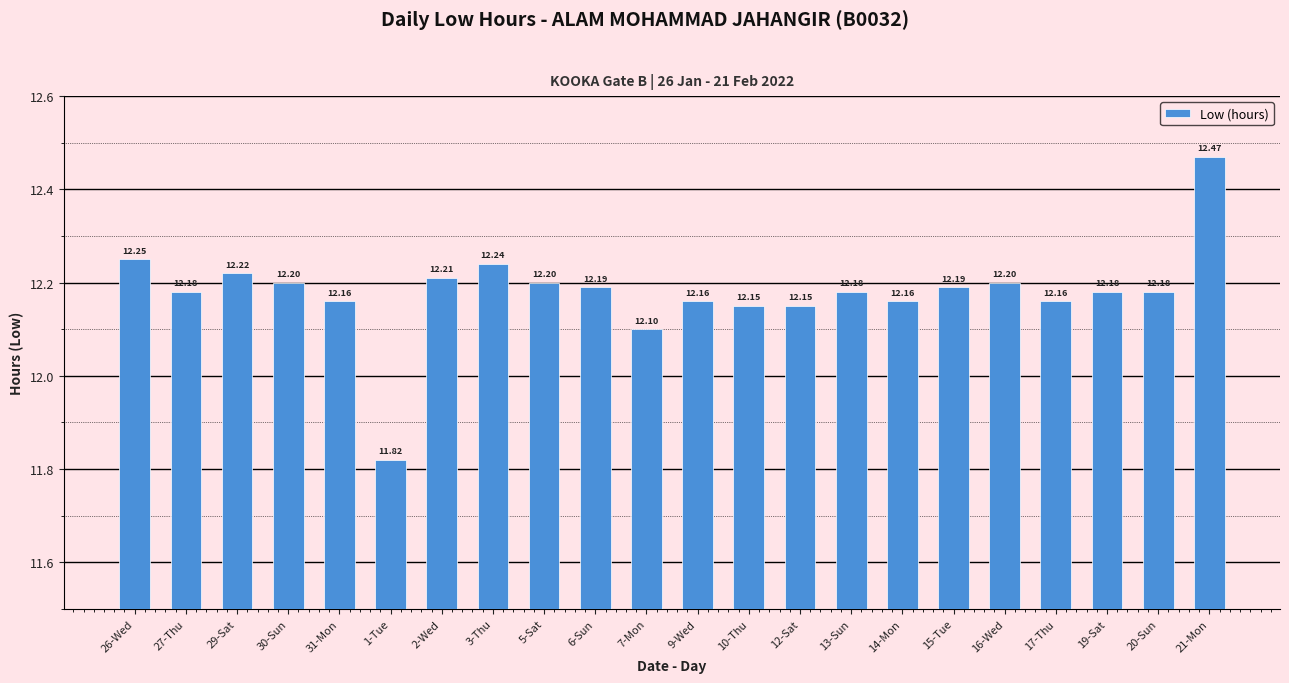

Which has a higher value, 20-Sun or 17-Thu?

20-Sun